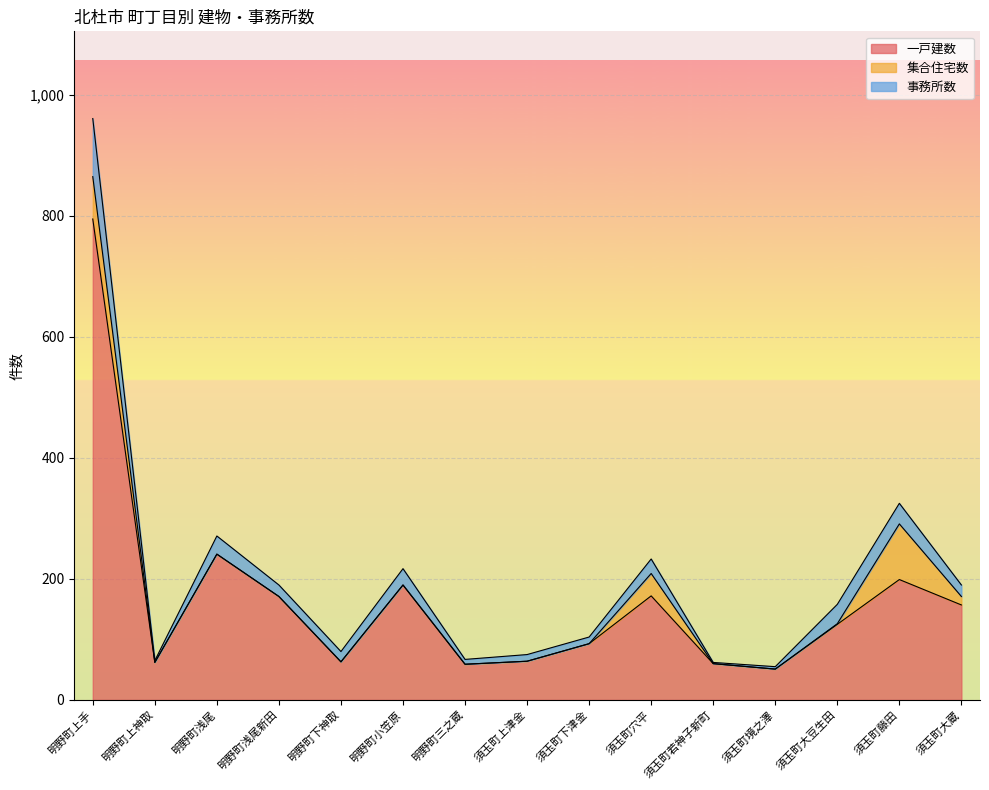

What is the difference between the maximum and minimum values in the 一戸建数 series?

744